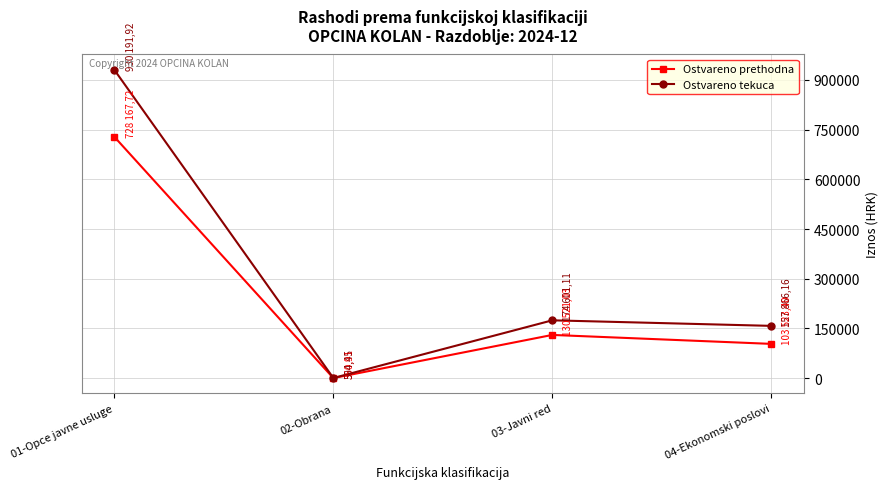

Does the chart display data point markers on the line(s)?

Yes